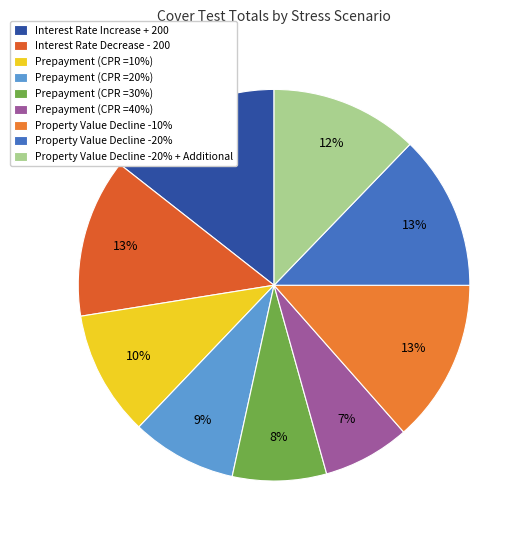

Rank the categories by value from lowest to highest.

Prepayment (CPR =40%), Prepayment (CPR =30%), Prepayment (CPR =20%), Prepayment (CPR =10%), Property Value Decline -20% + Additional, Property Value Decline -20%, Interest Rate Decrease - 200, Property Value Decline -10%, Interest Rate Increase + 200